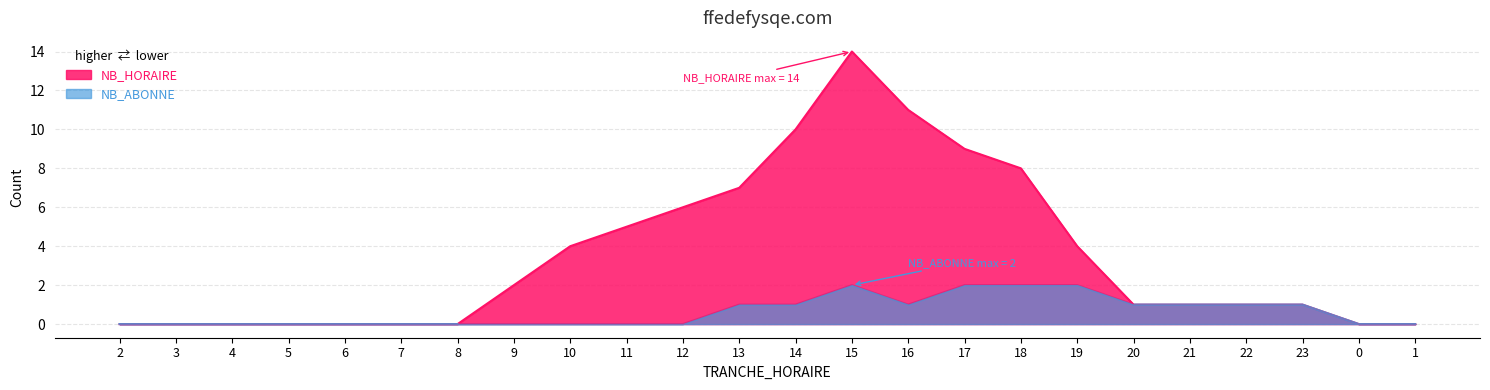

Which has a higher value, 14 or 2?

14